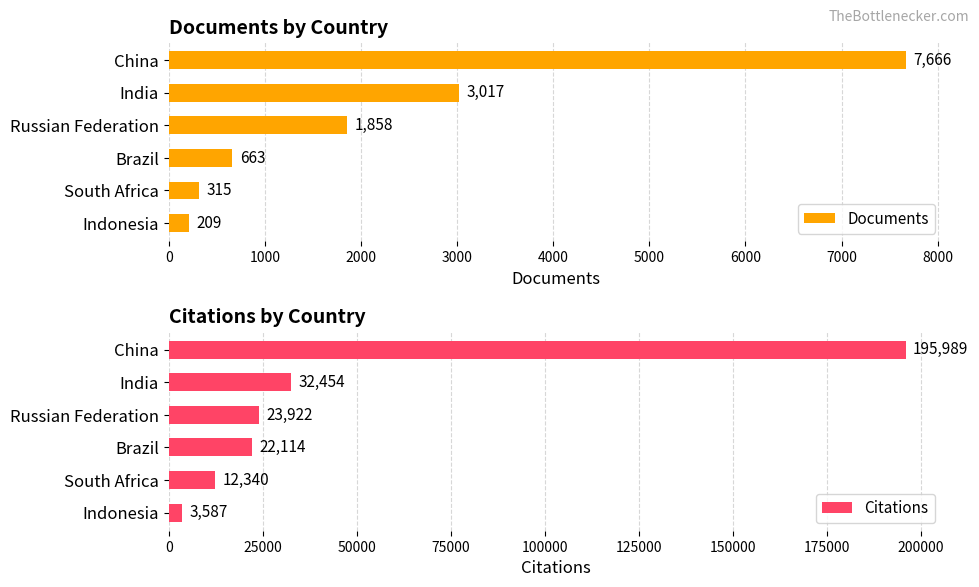

What is the lowest value of the Citations series?

3587